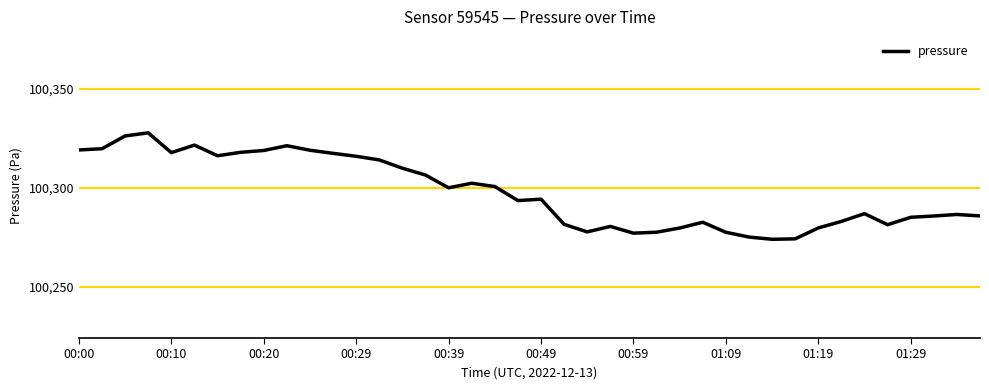

How many lines are shown in the chart?

1